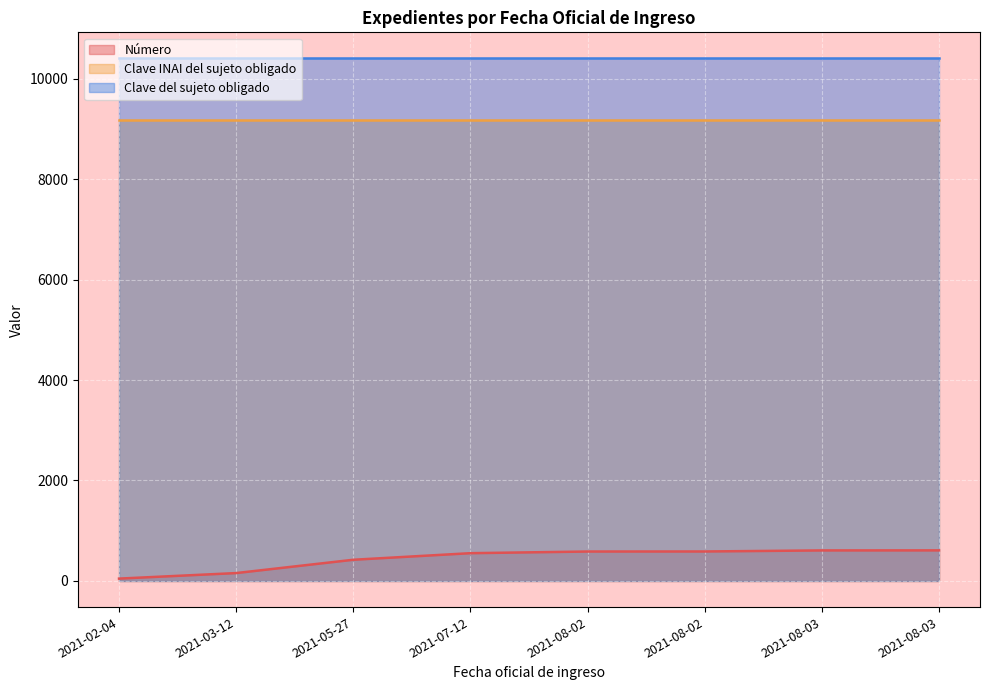

Between 2021-08-02 and 2021-05-27, which is larger?

2021-08-02